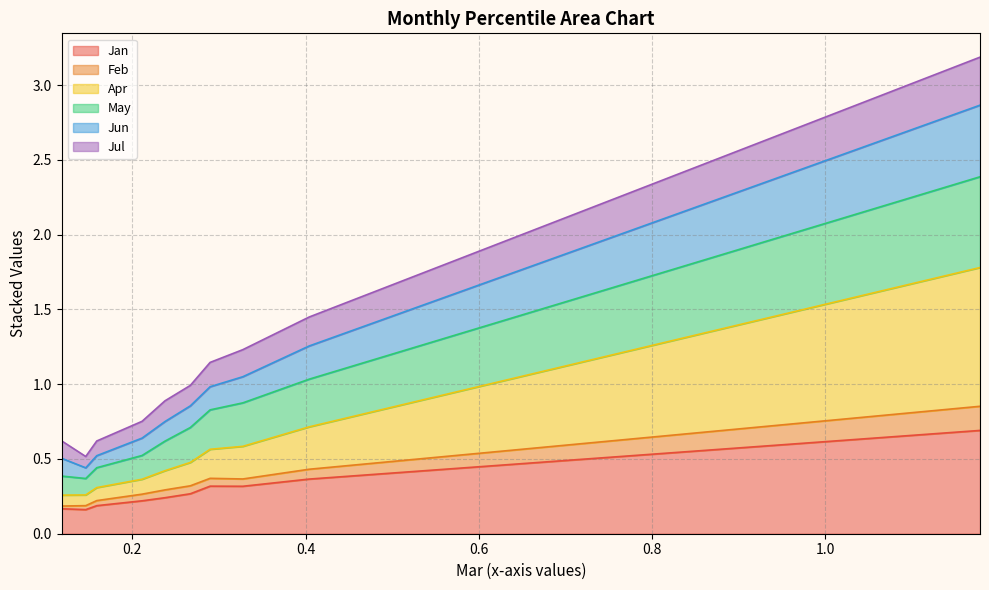

What is the maximum value for Jan?

0.7